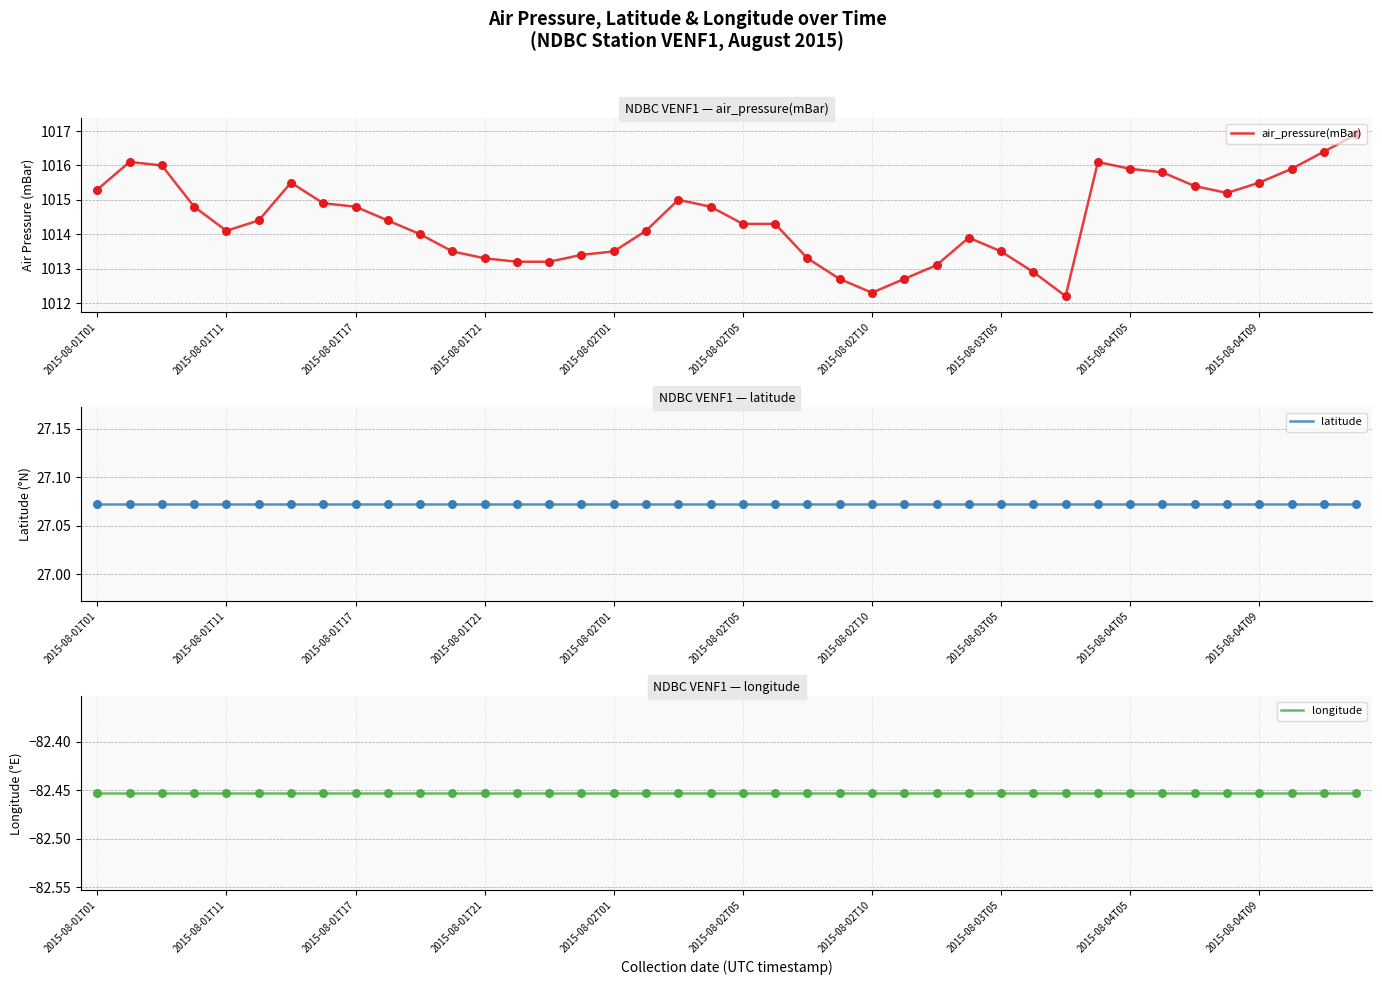

At which category is the sum across all series the highest?

39